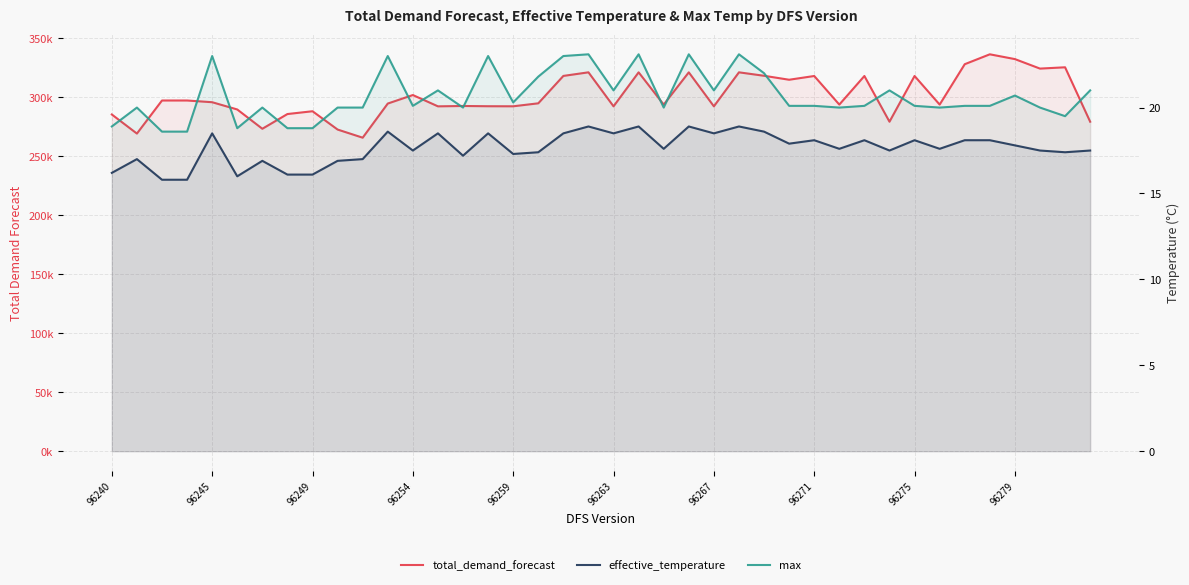

What is the total value across all series at 38?

325583.9